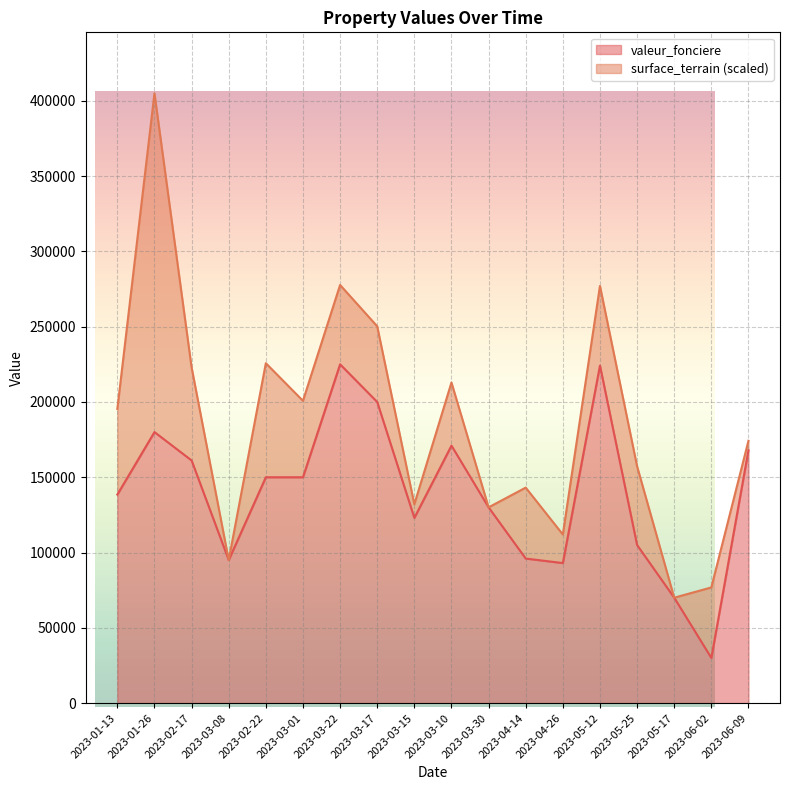

What is the greatest value displayed?

225000